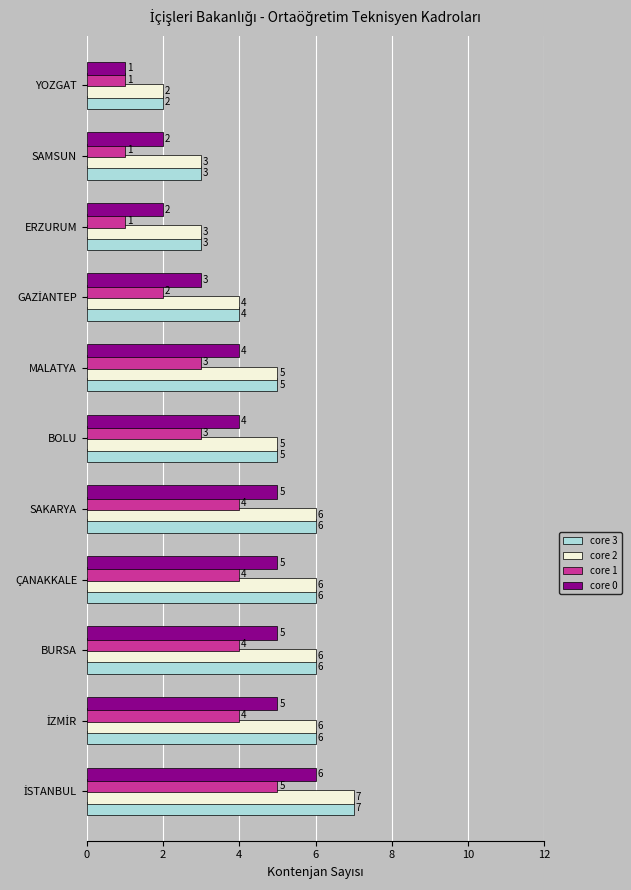

How many data points in core 2 are less than 5?

4